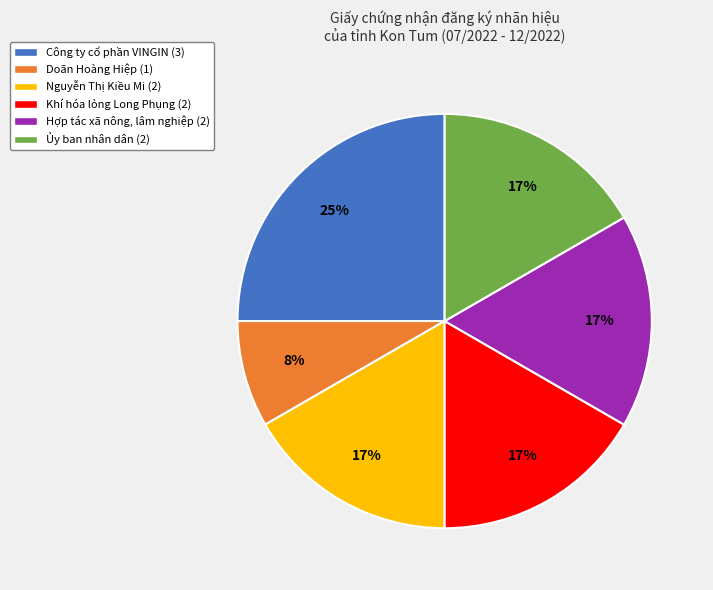

Is there a majority slice in this chart?

No